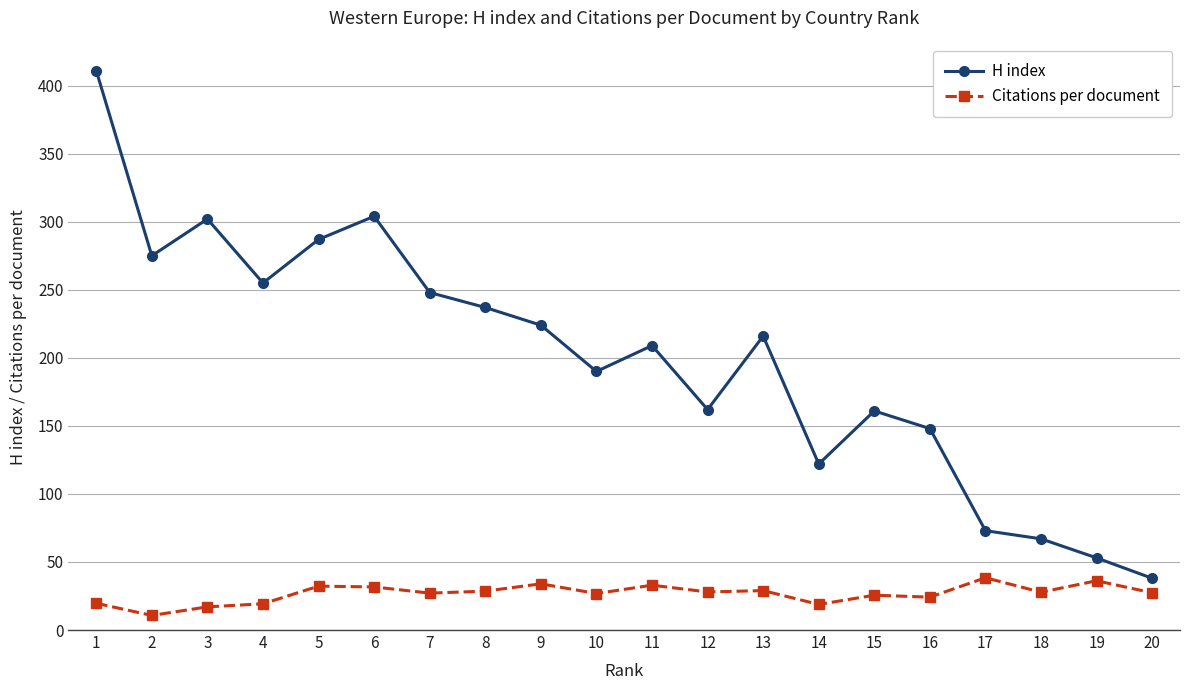

What is the value of the Citations per document point at the 15th from the left?

25.6